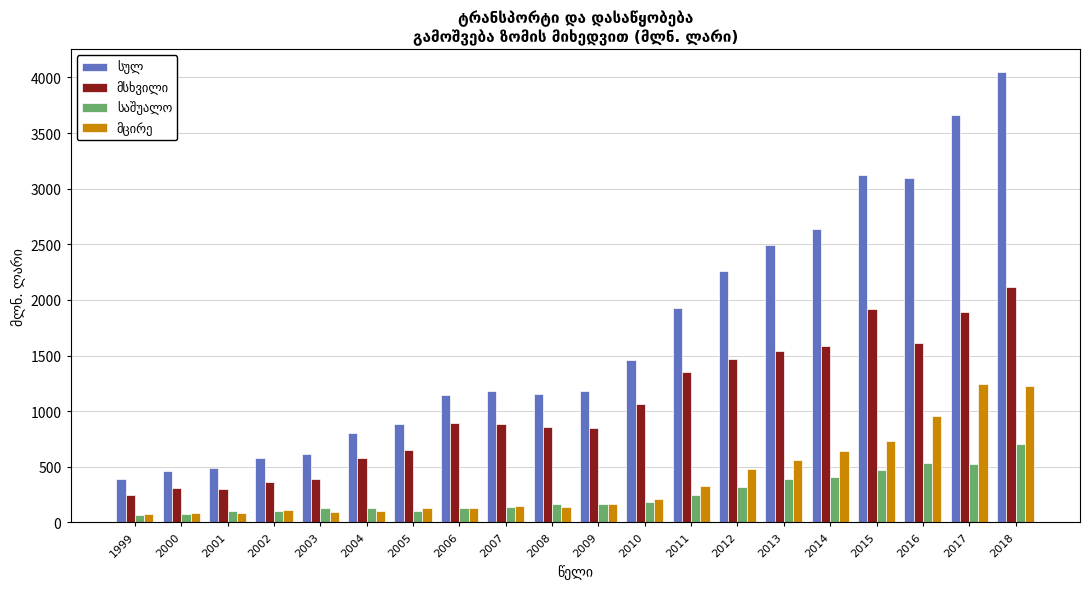

Which category has the highest value across all series?

2018